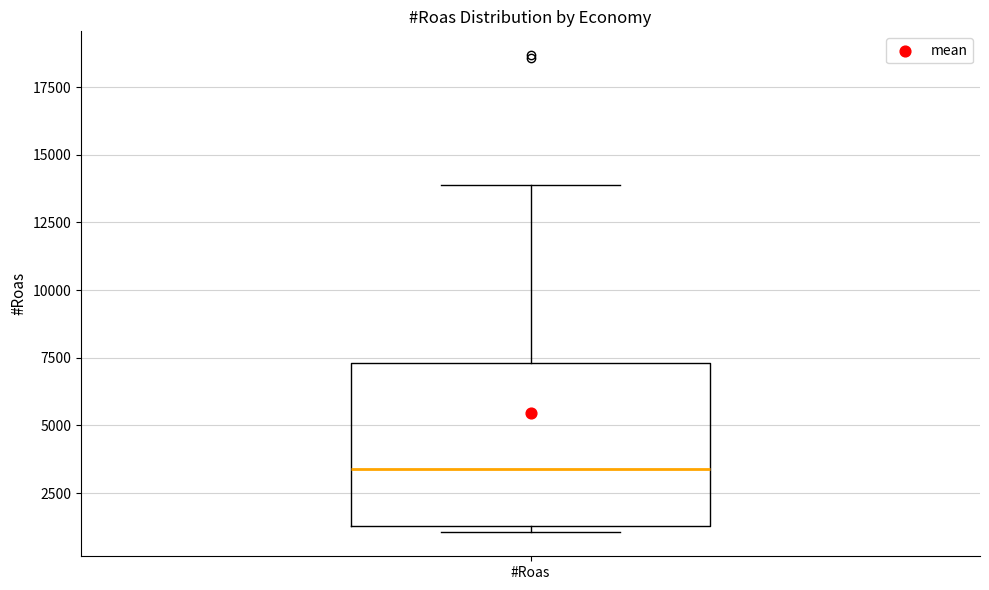

Transcribe this box plot: give where the median line is, the range the box spans, and where the two whiskers end, as read against the y-axis. The values are not printed on the chart, so give them approximately, as read against the axis.

median 3500, box 1500 to 7500, whiskers 1000 to 14000